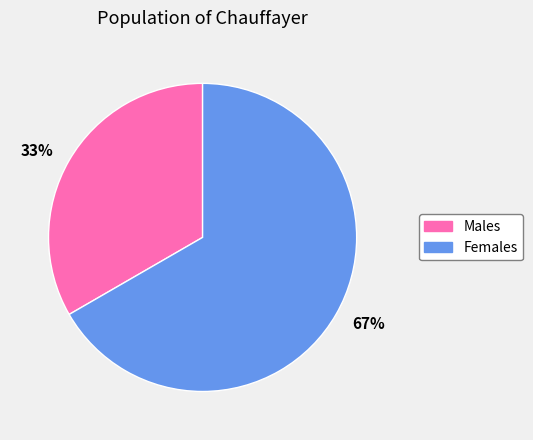

Is there any slice that represents more than half of the pie?

Yes